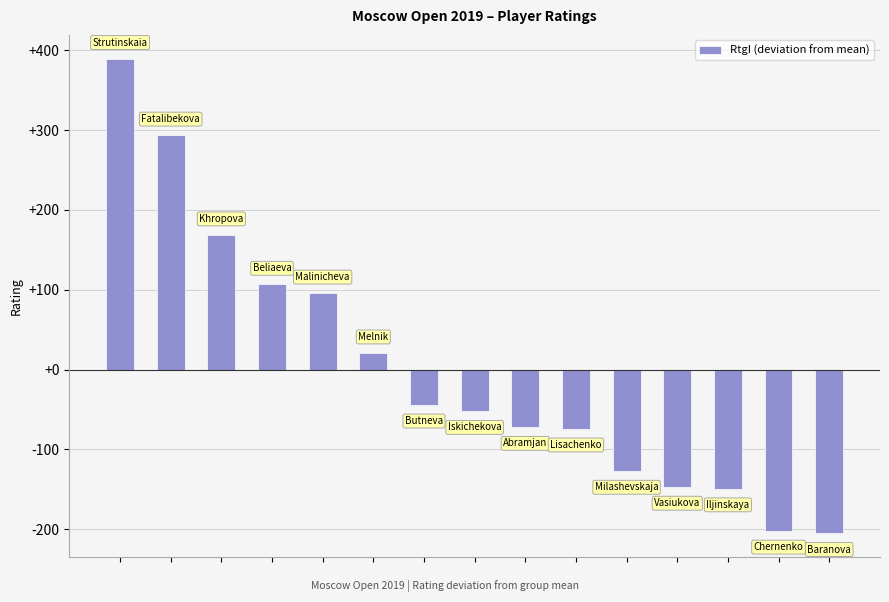

How many data points are above -52?

7